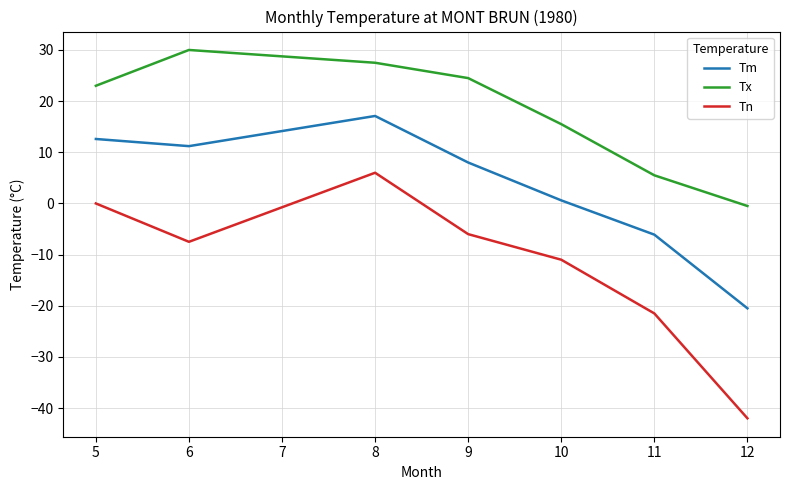

Which series has the widest spread of values?

Tn